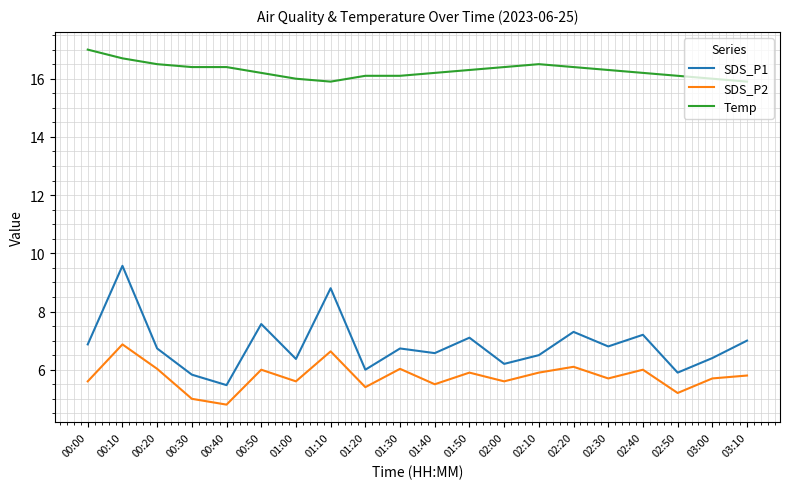

What are all the series names shown in the legend?

SDS_P1, SDS_P2, Temp